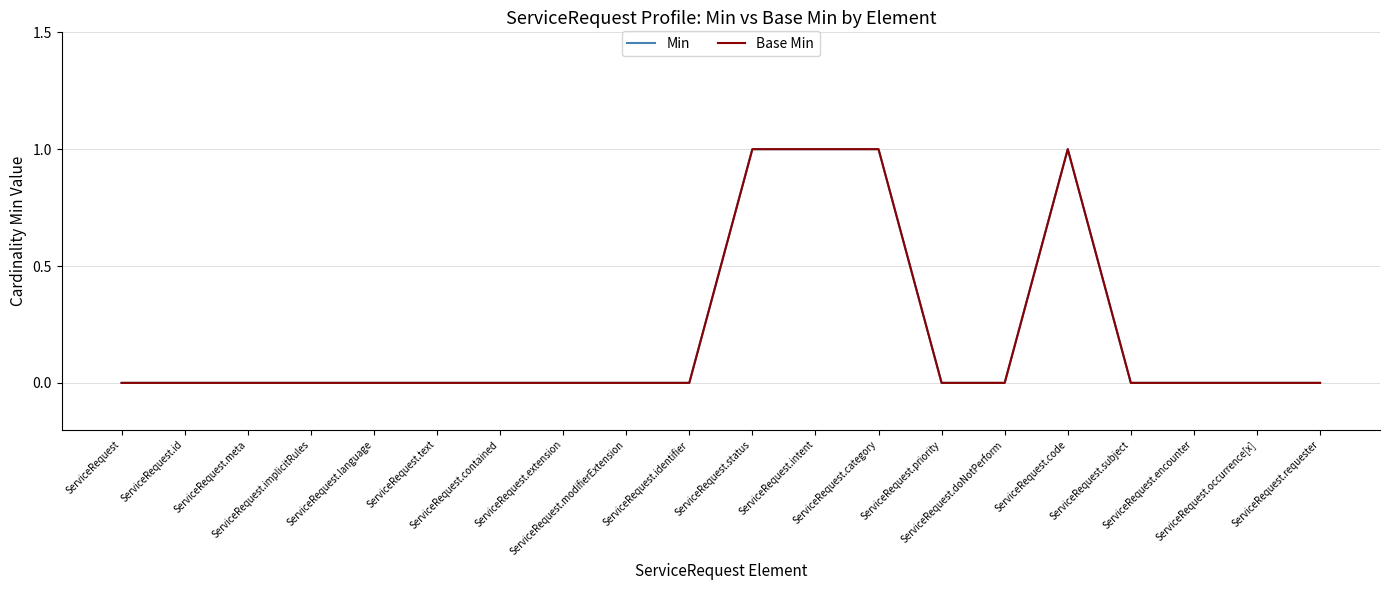

Does the chart display data point markers on the line(s)?

No